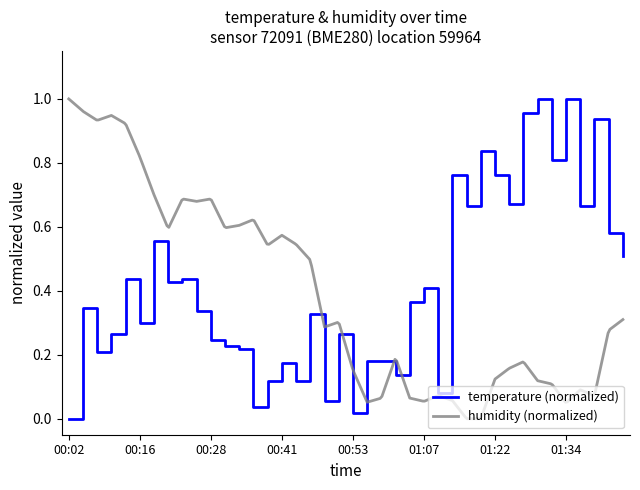

Count the number of categories in the chart.

40